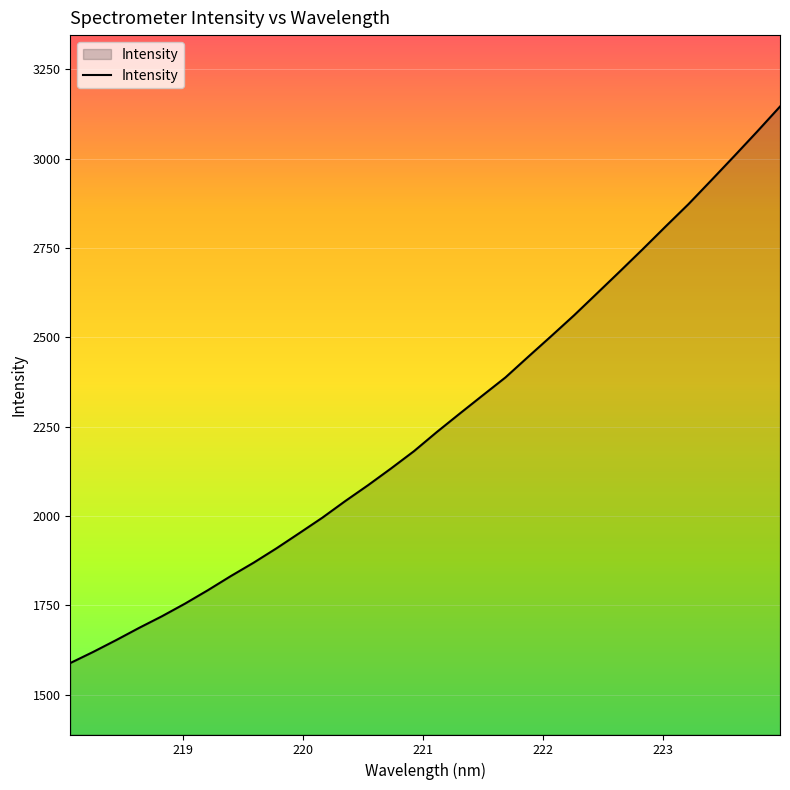

What is the greatest value displayed?

3145.9